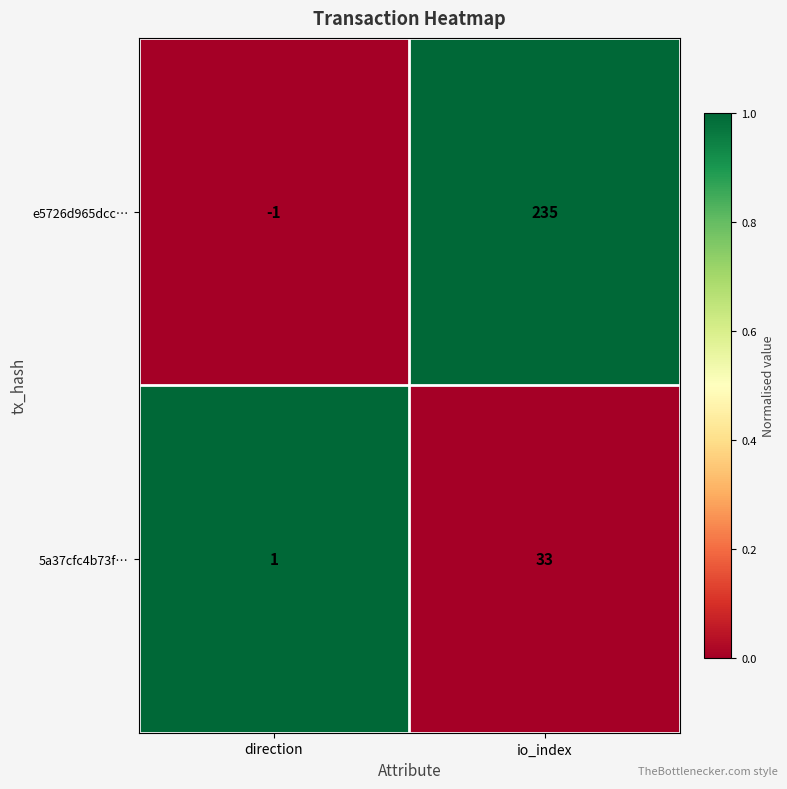

The 5a37cfc4b73f… series shows 0 at direction. True or false?

False